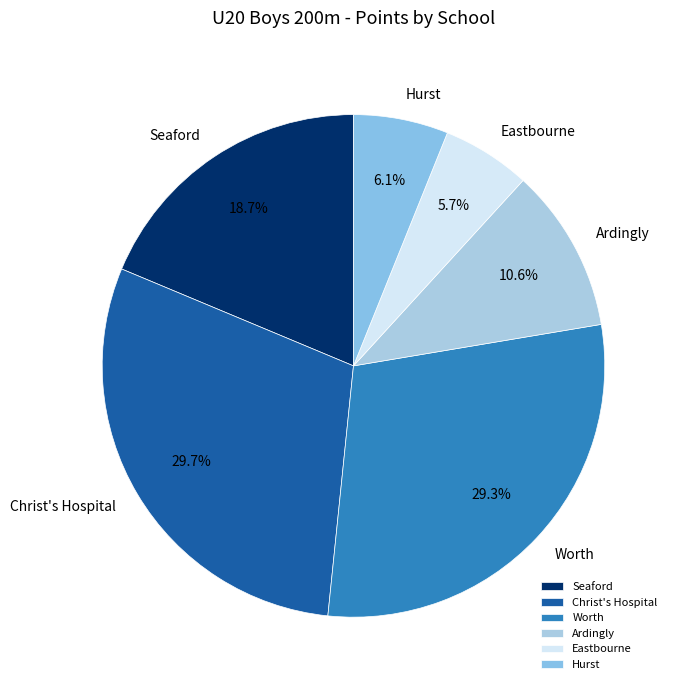

What is the ratio of the value at Ardingly to the value at Christ's Hospital?

0.4